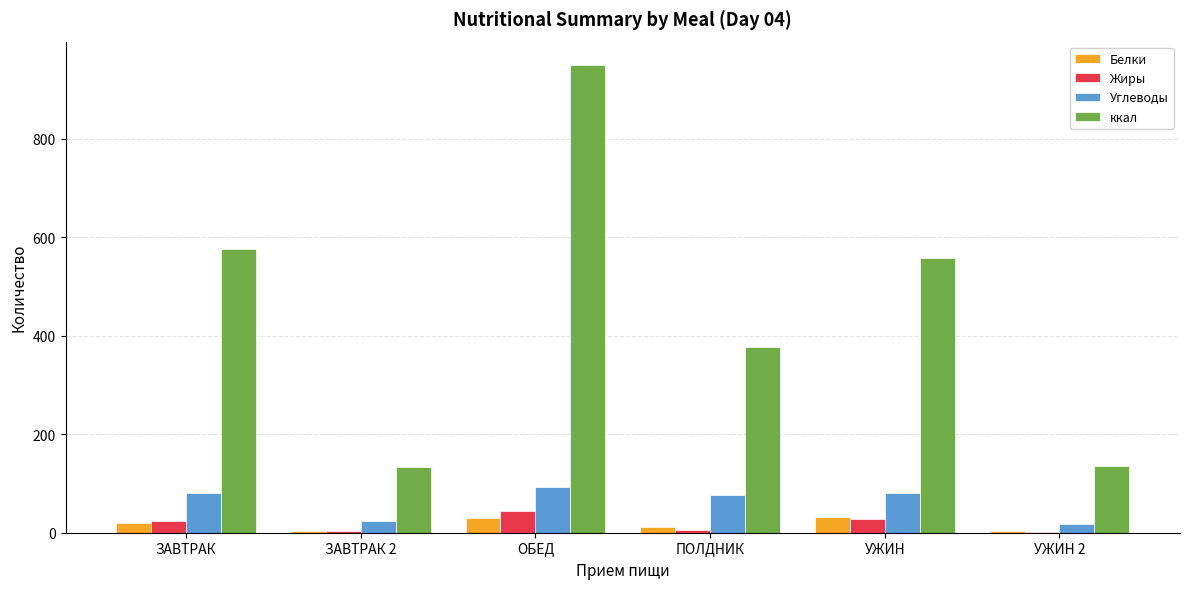

Does the chart contain stacked bars?

No